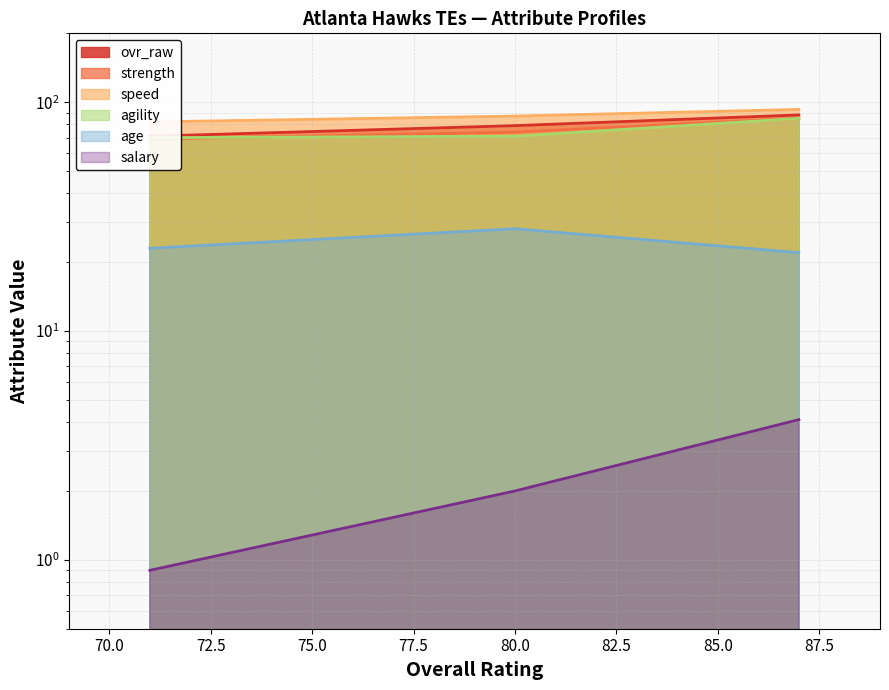

What is the value of the ovr_raw point at the 1st from the left?

71.0